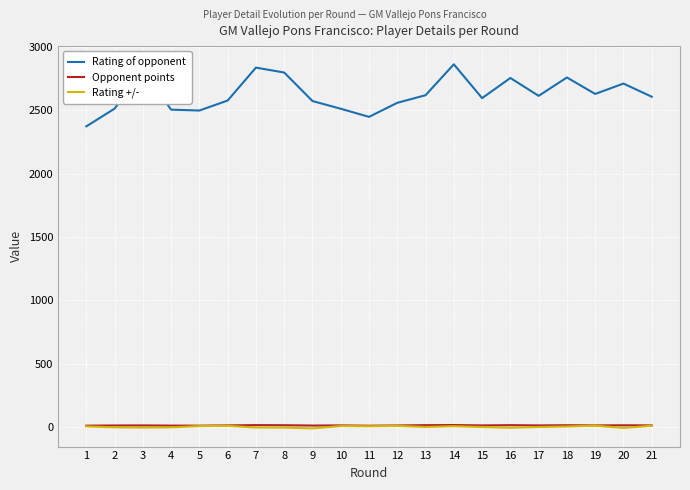

True or false: Rating of opponent and Opponent points intersect in this chart.

False